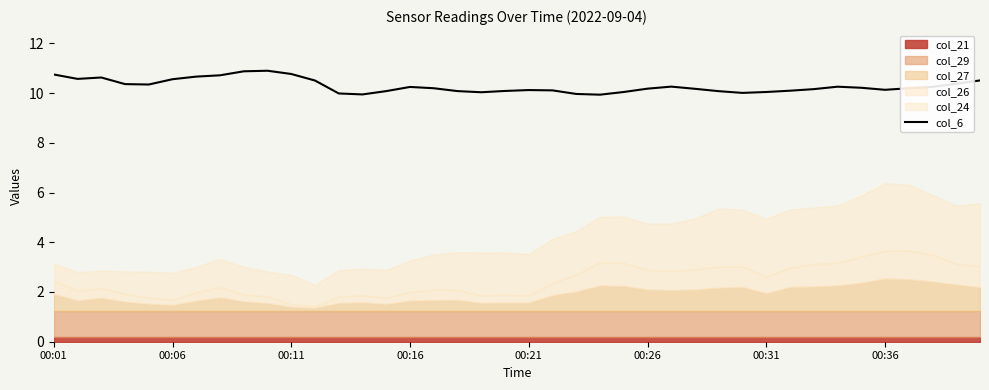

Does the chart display data point markers on the line(s)?

No